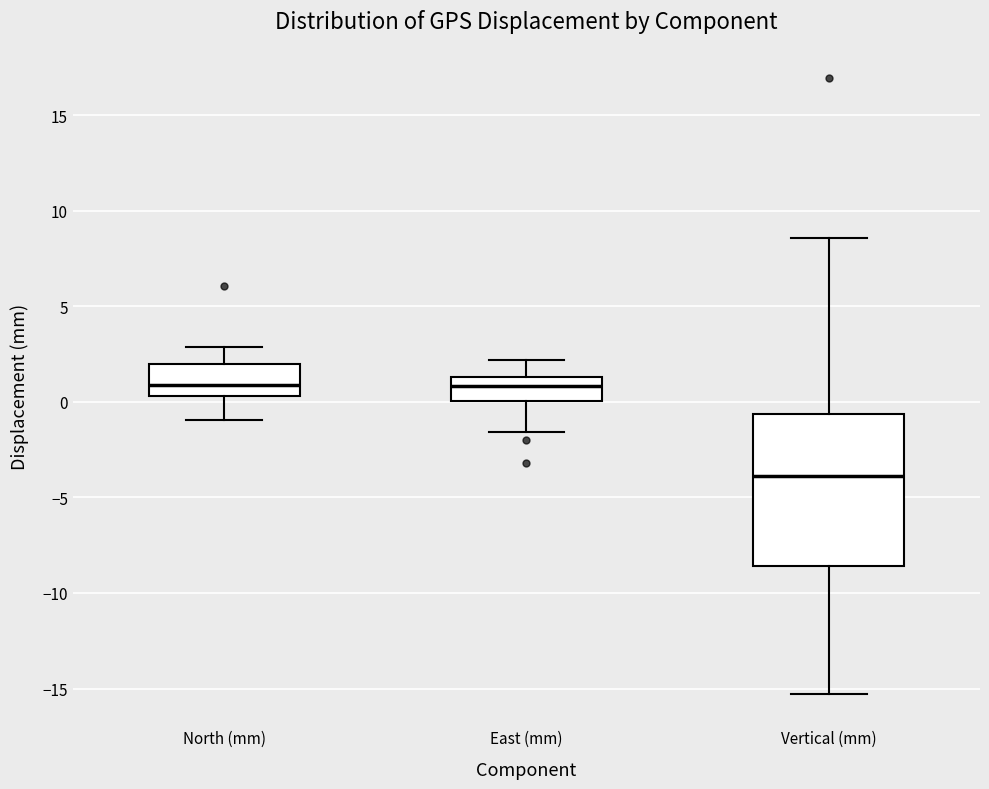

Reading left to right, read every box against the y-axis: the position of its median line, the range the box covers, and the ends of its whiskers. The values are not printed on the chart, so give them approximately, as read against the axis.

North (mm): median 1.0, box 0.5 to 2.0, whiskers -1.0 to 3.0
East (mm): median 1.0, box 0.0 to 1.5, whiskers -1.5 to 2.0
Vertical (mm): median -4.0, box -8.5 to -0.5, whiskers -15.5 to 8.5